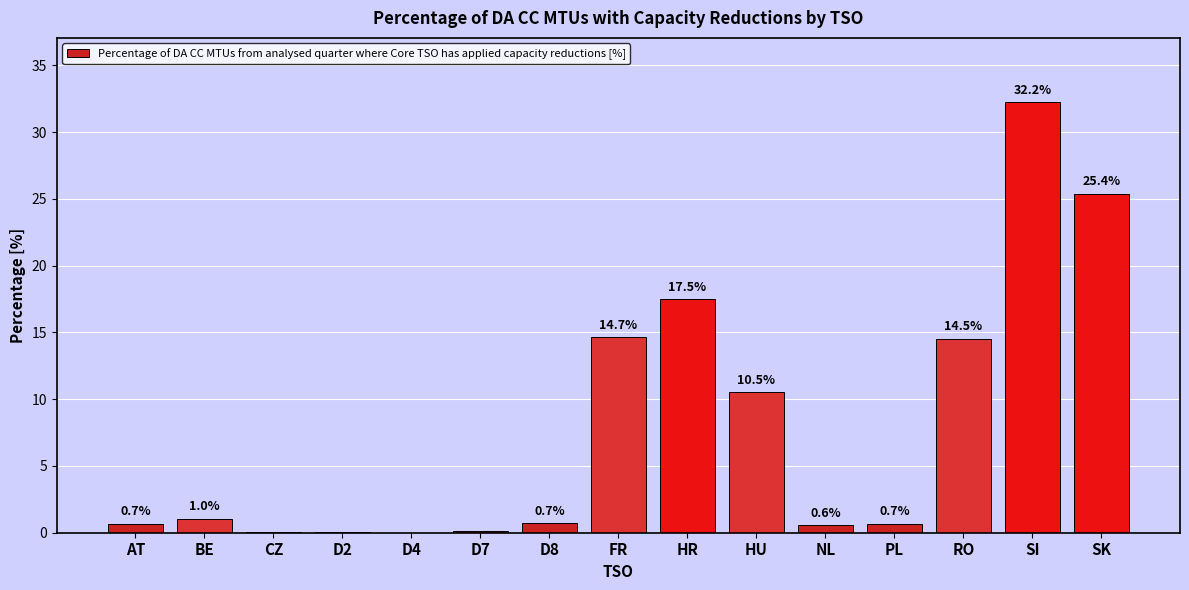

Is it true that the value at D4 is 15.8?

False